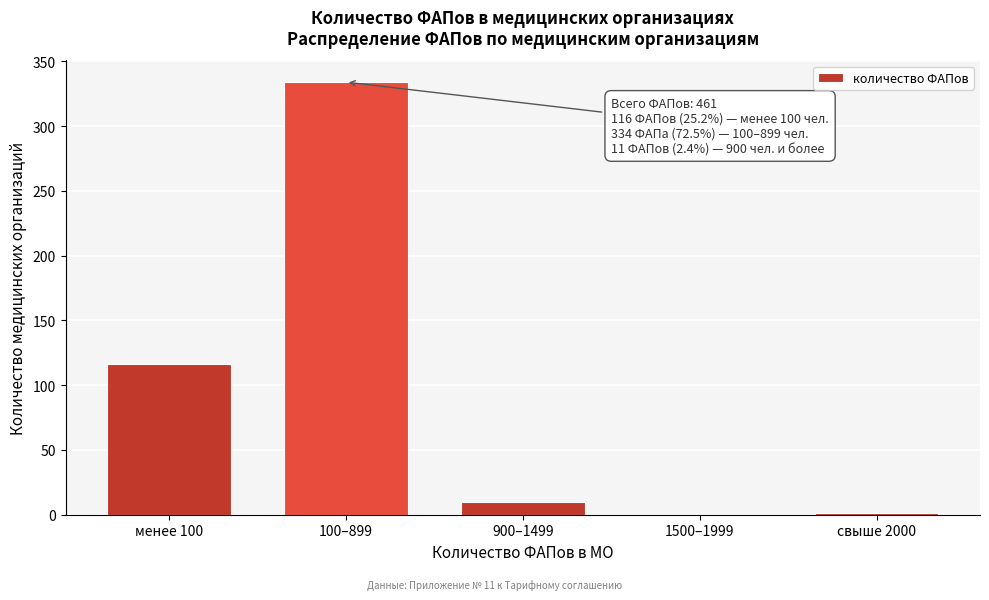

What is the greatest value displayed?

334